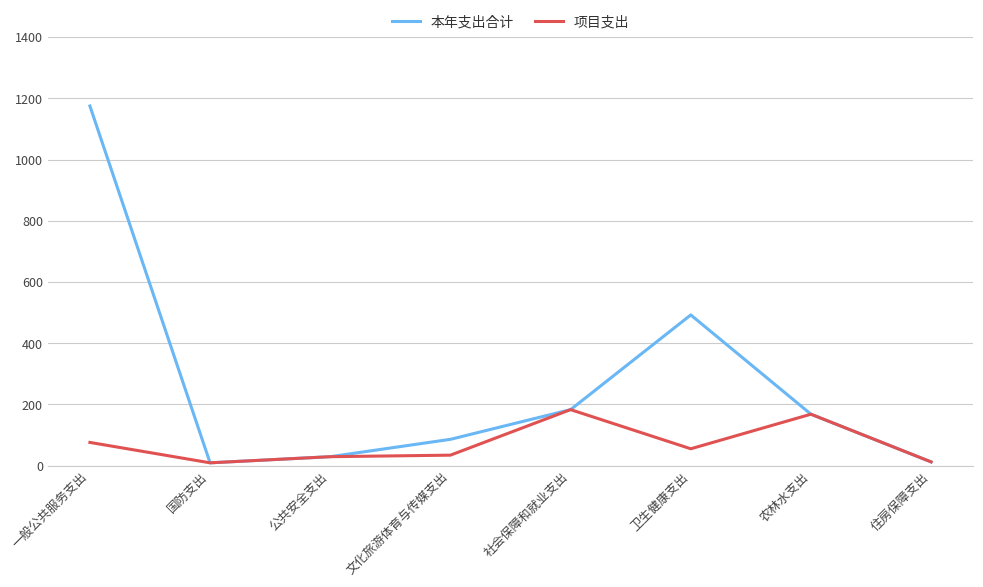

Which category has the highest value across all series?

一般公共服务支出